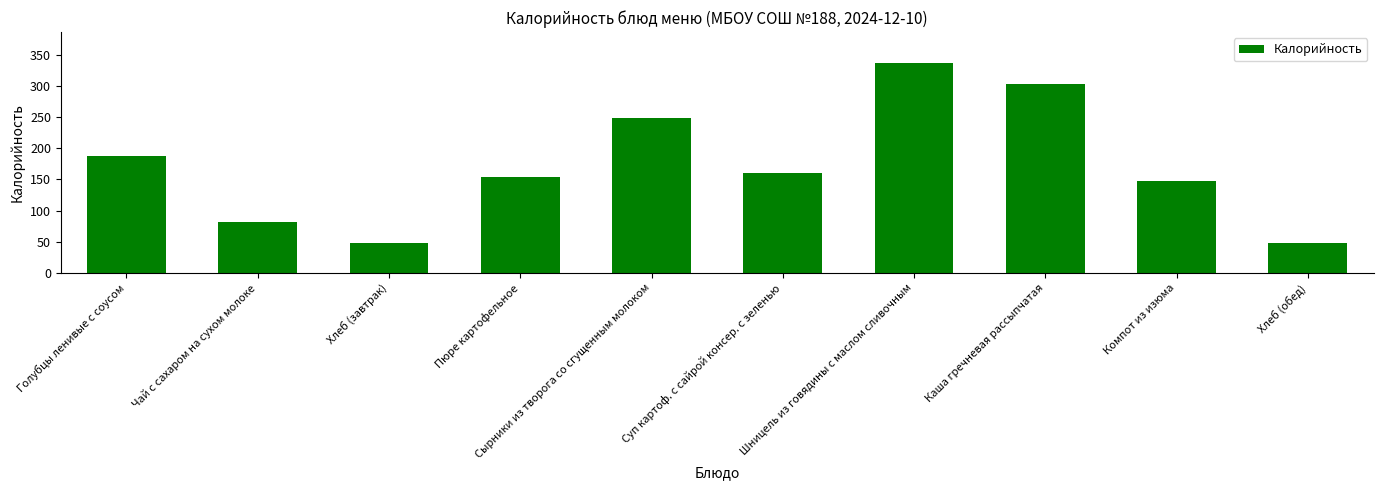

Where is the data nearest to the value 191?

Голубцы ленивые с соусом